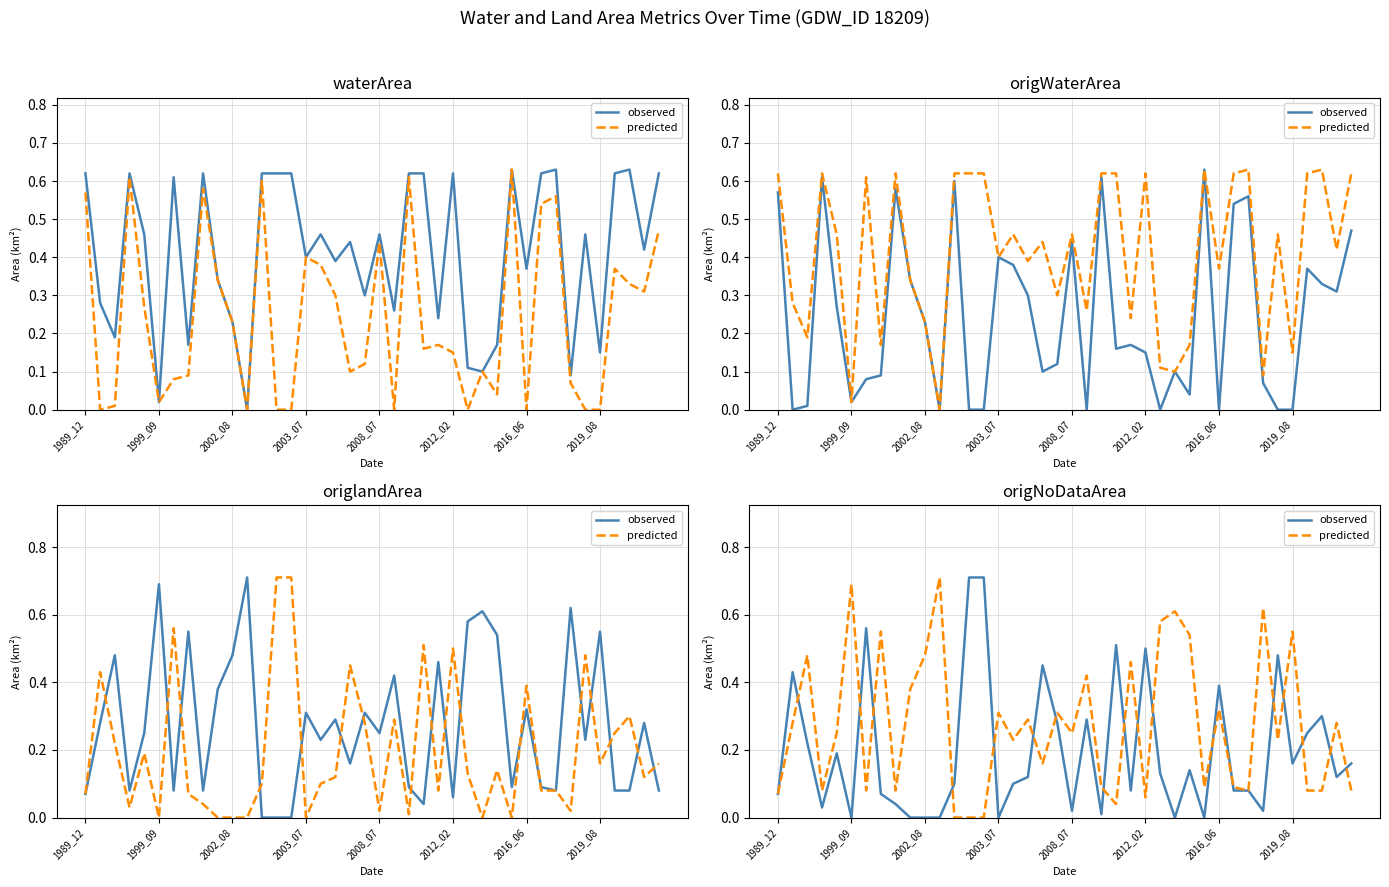

Is the value of observed at 2012_02 greater than the value of predicted at 2003_07?

No